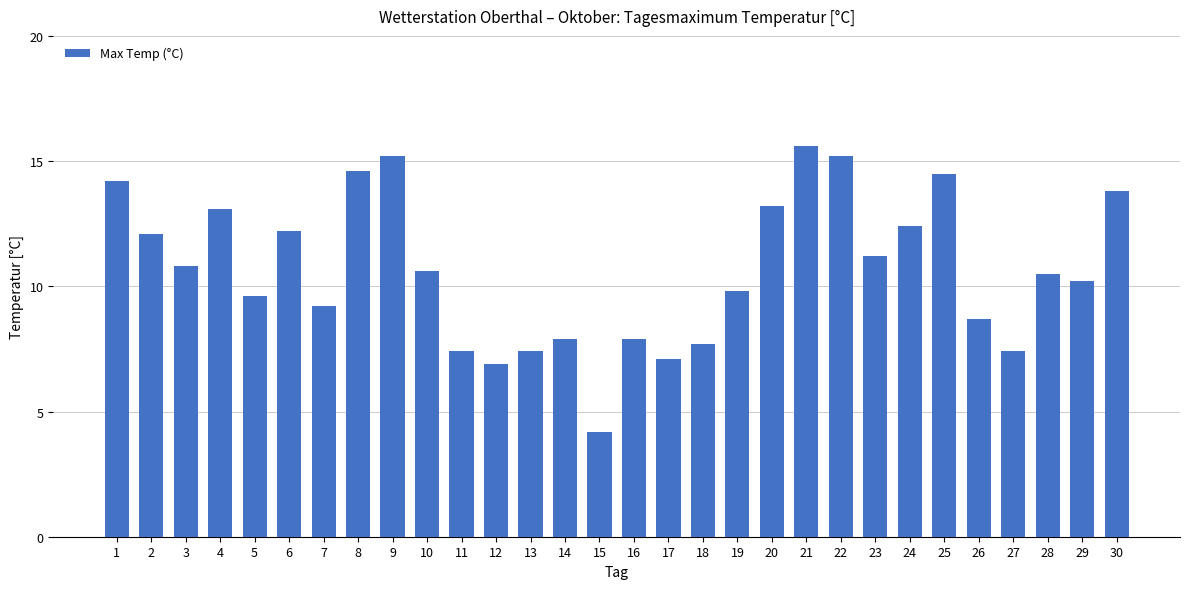

Count the number of data series in this chart.

1